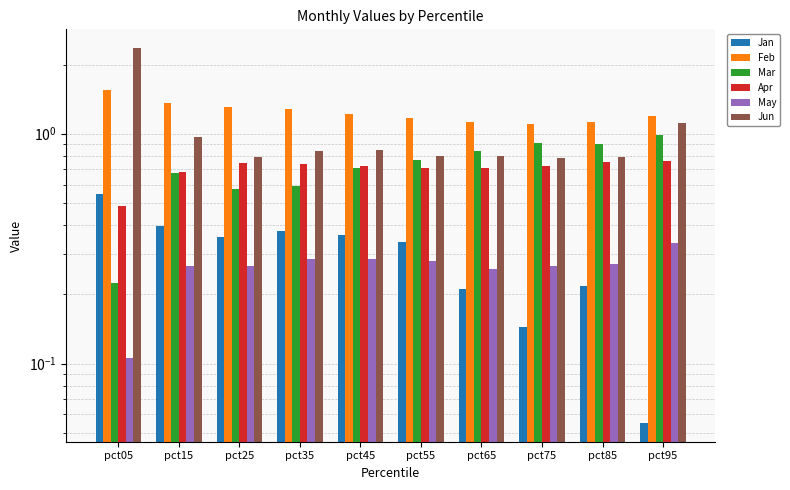

What is the sum of all Feb values?

12.5